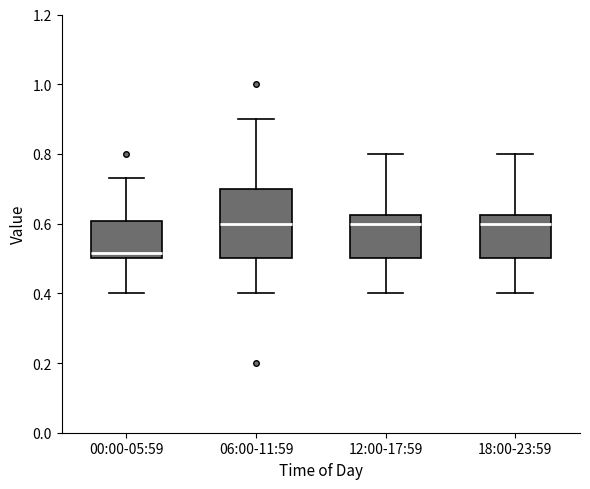

Which box is the tallest, from its lower edge to its upper edge?

06:00-11:59